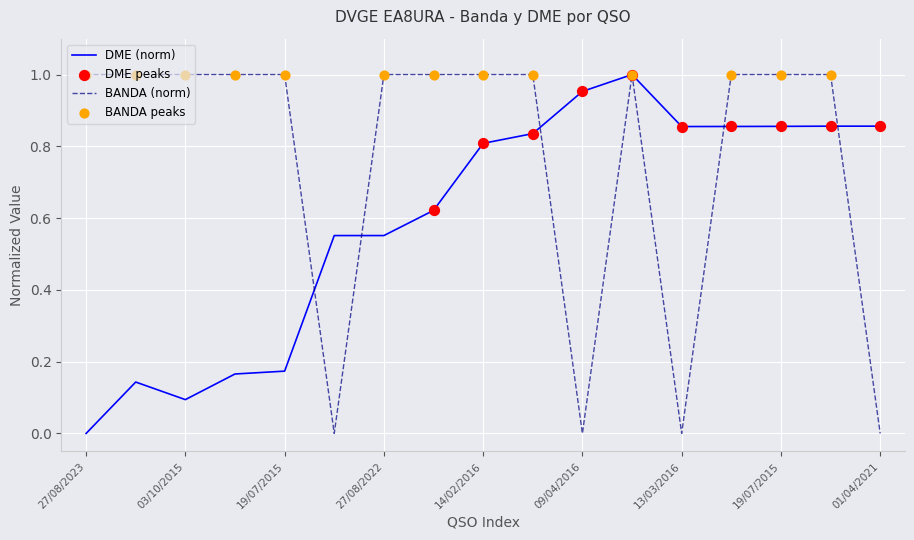

At how many categories does at least one series exceed 0?

17